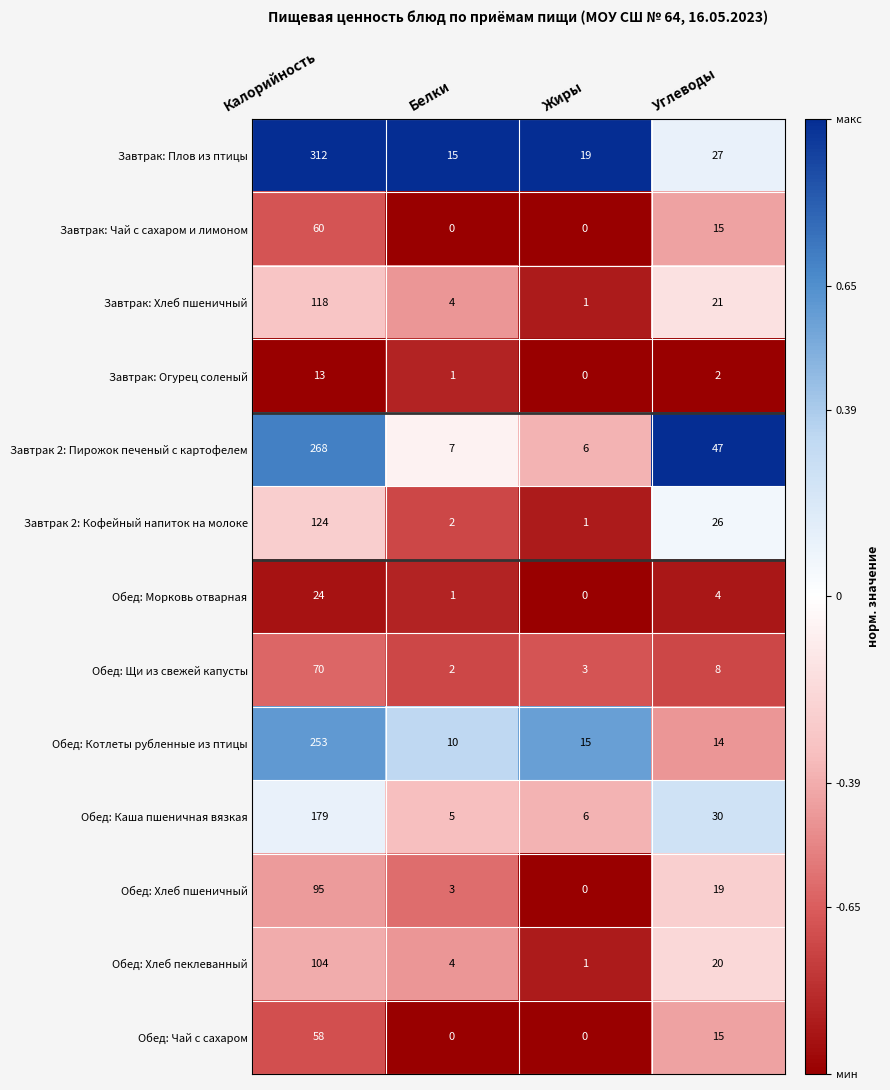

Which series has the largest total across all categories?

Завтрак: Плов из птицы